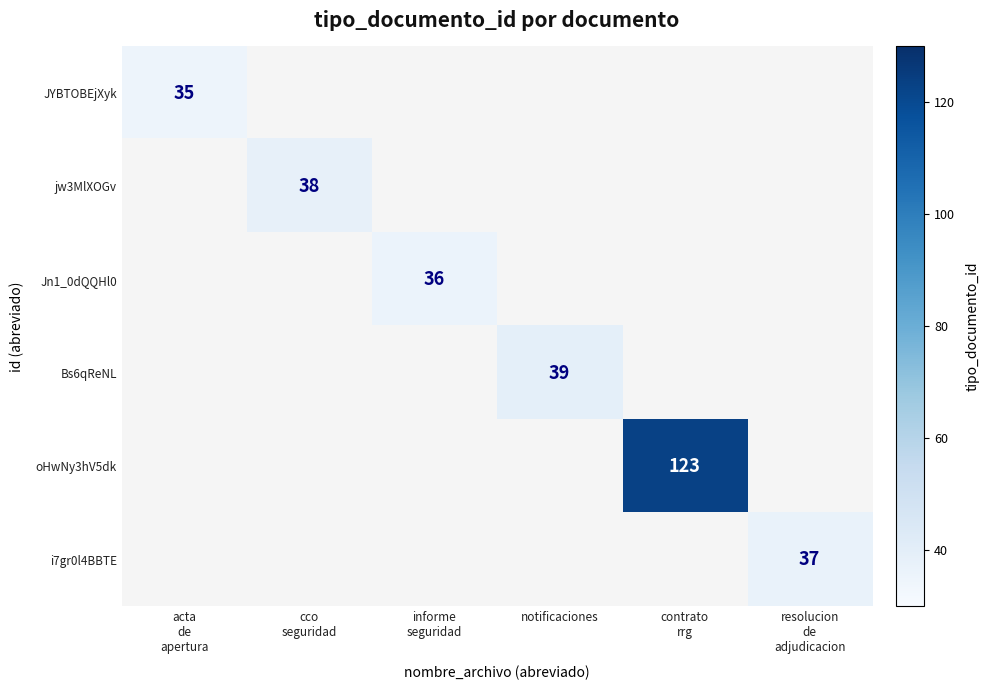

The value of Bs6qReNL at notificaciones is 39. True or false?

True